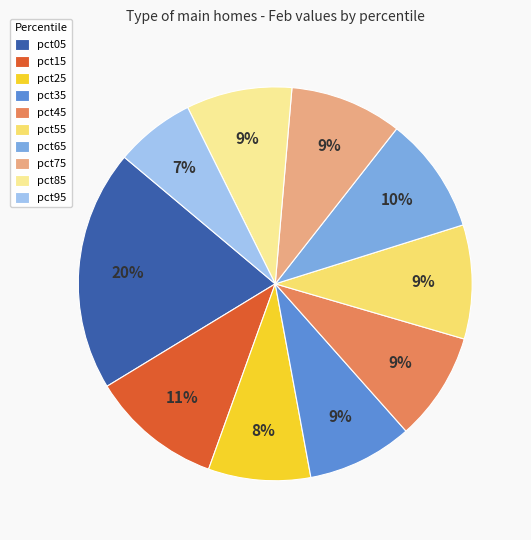

The pct25 slice represents 8% of the pie. True or false?

True